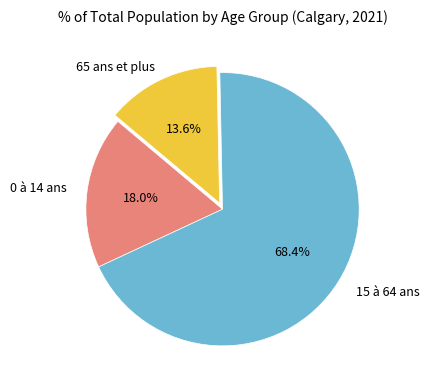

The 15 à 64 ans slice represents 68% of the pie. True or false?

True